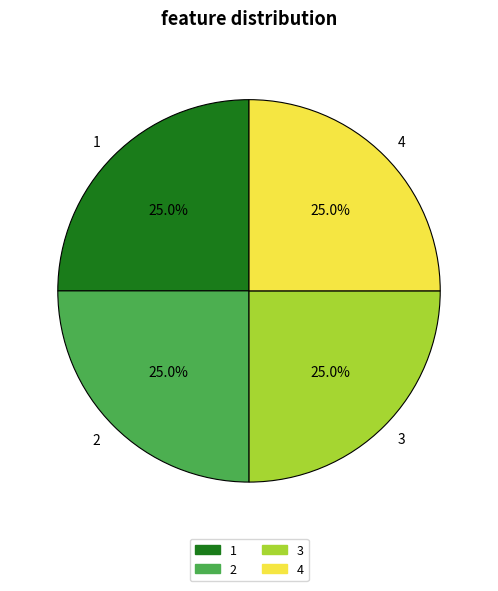

Approximately how many times larger is the value at 1 compared to 3?

1.0